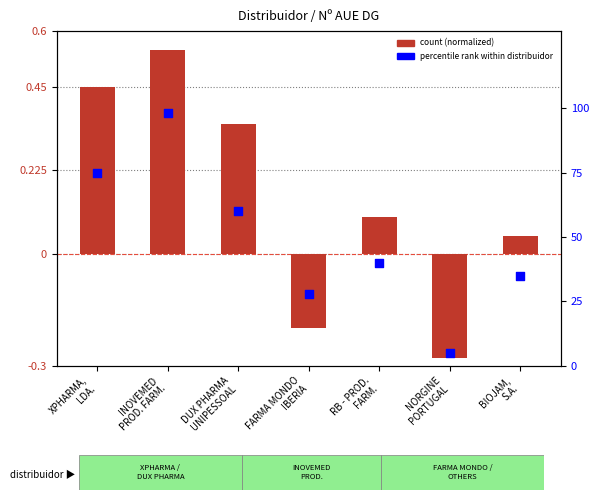

Which series has the largest total across all categories?

percentile rank within distribuidor